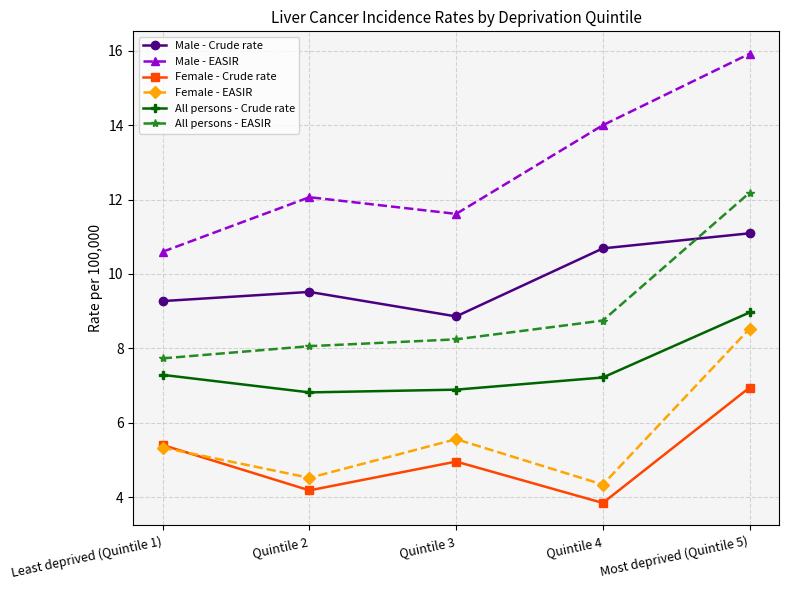

At how many categories does at least one series exceed 4?

5